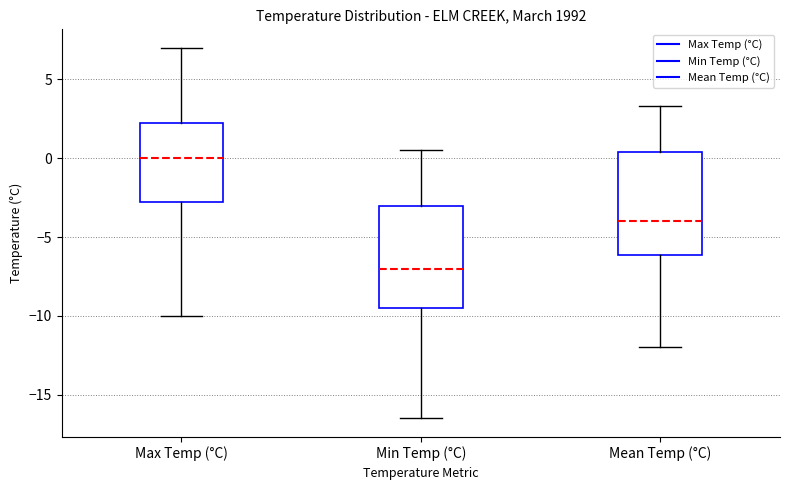

Which box has the lowest median line?

Min Temp (°C)